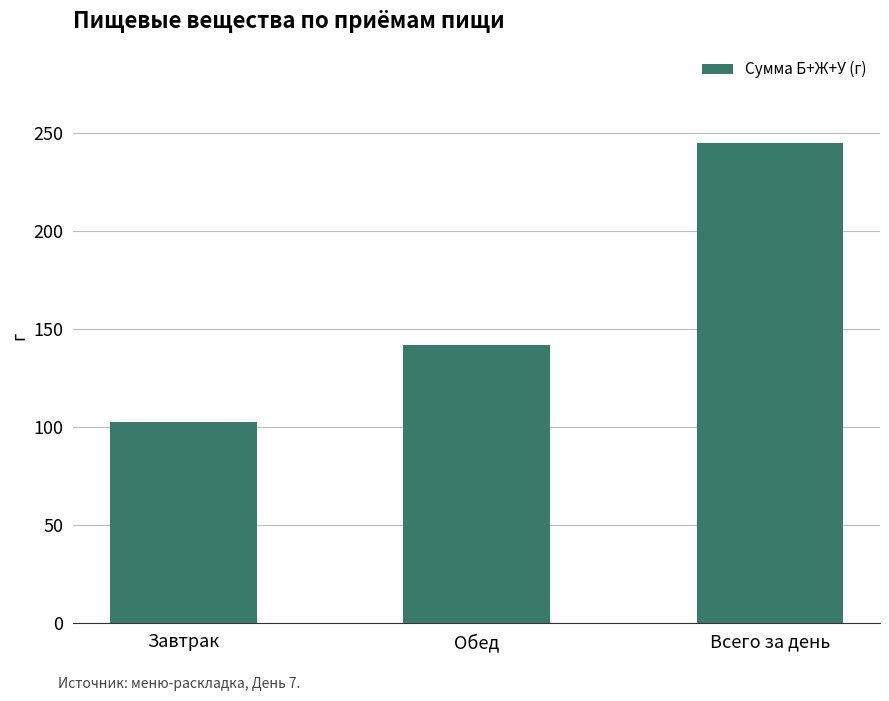

At which label does the data first exceed 142?

Обед